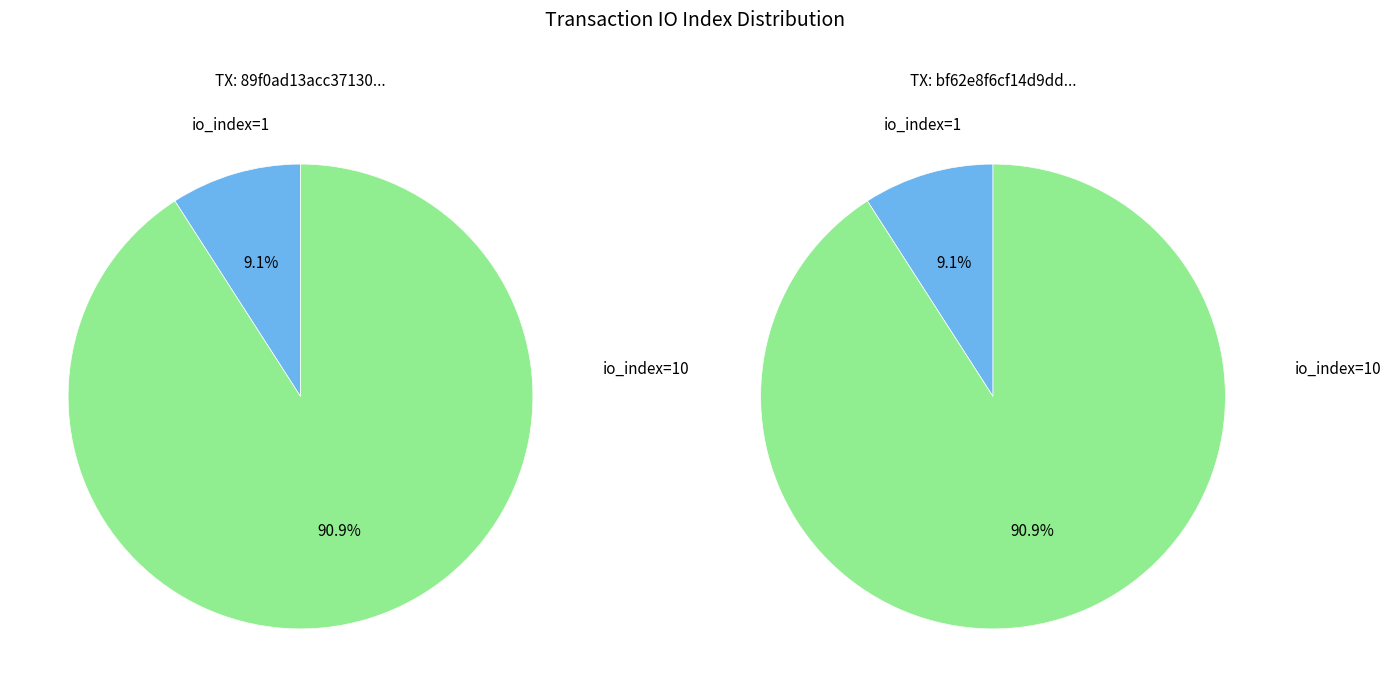

Is it true that io_index=1 is 23% of the pie?

False